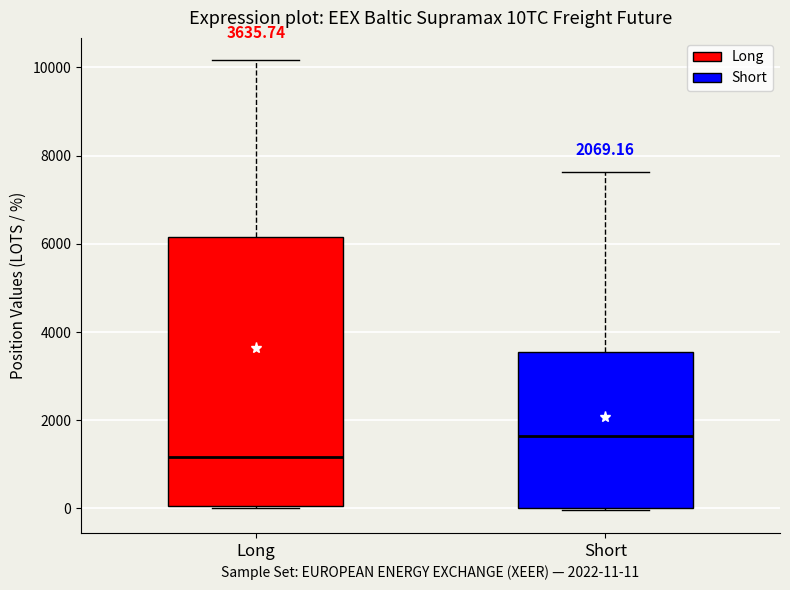

Which box has the highest median line?

Short